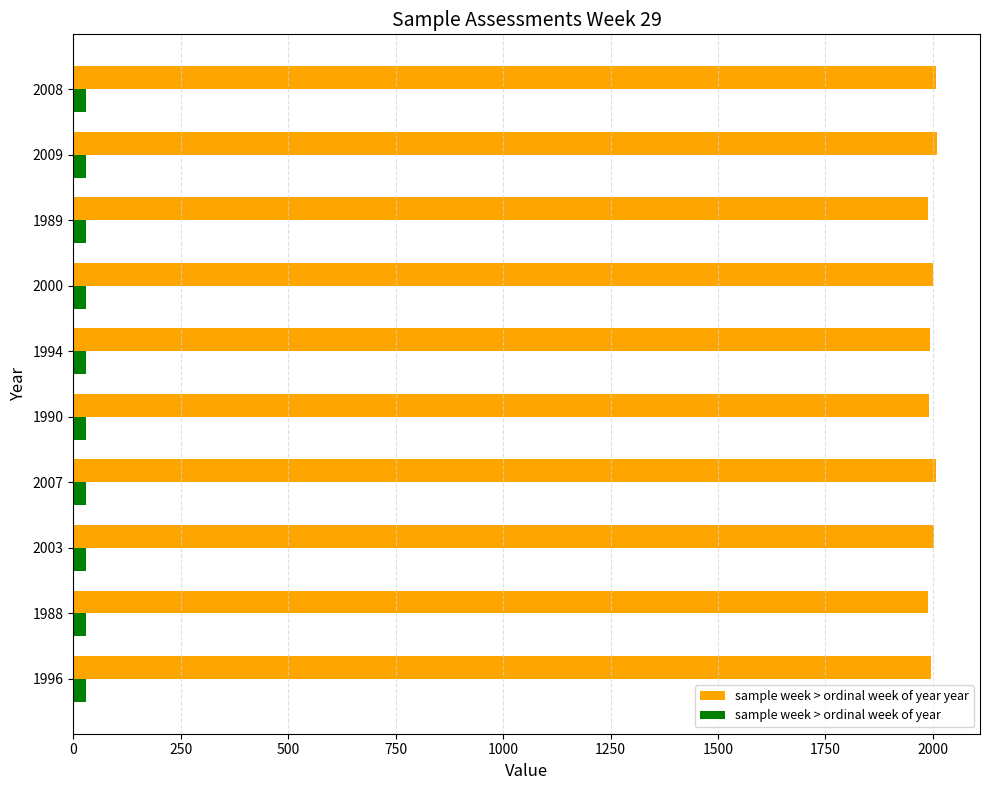

The sample week > ordinal week of year year series shows 926 at 2000. True or false?

False